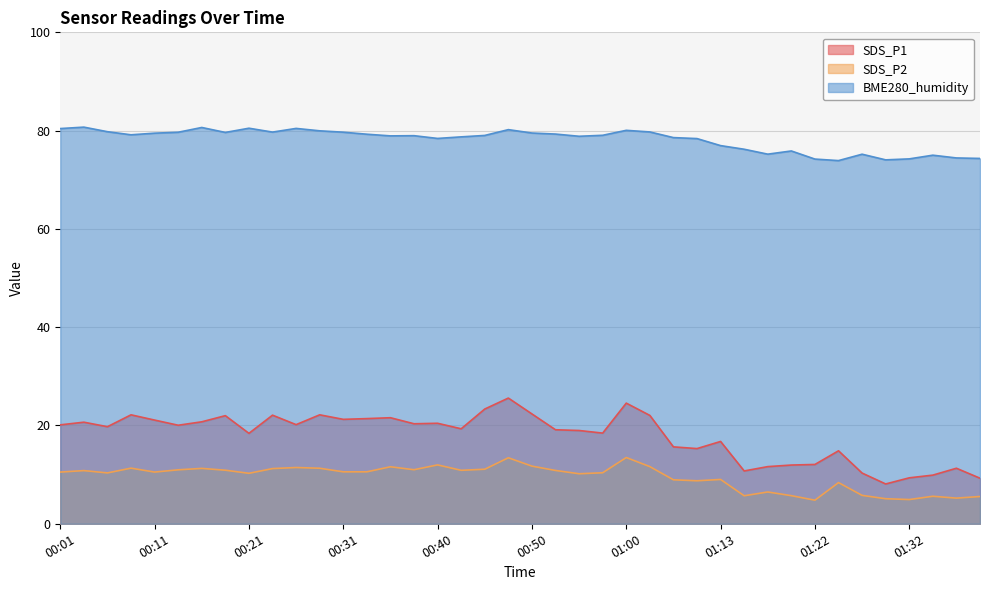

True or false: SDS_P1 and SDS_P2 cross at least once.

False